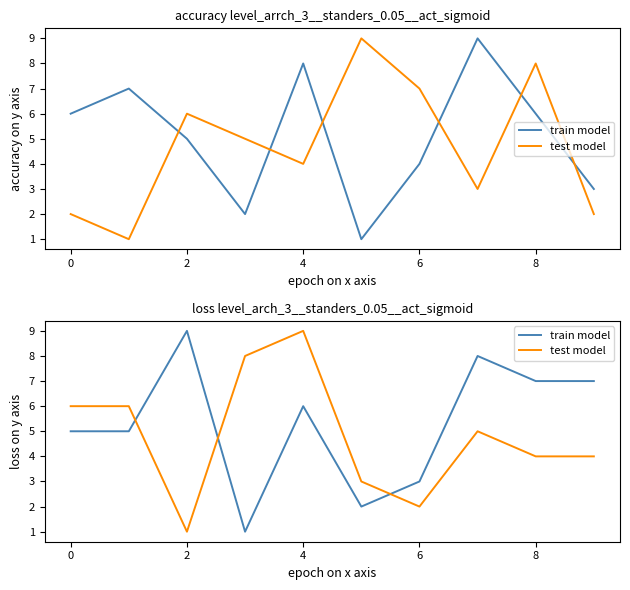

What is the difference between the highest and lowest values at 7?

3